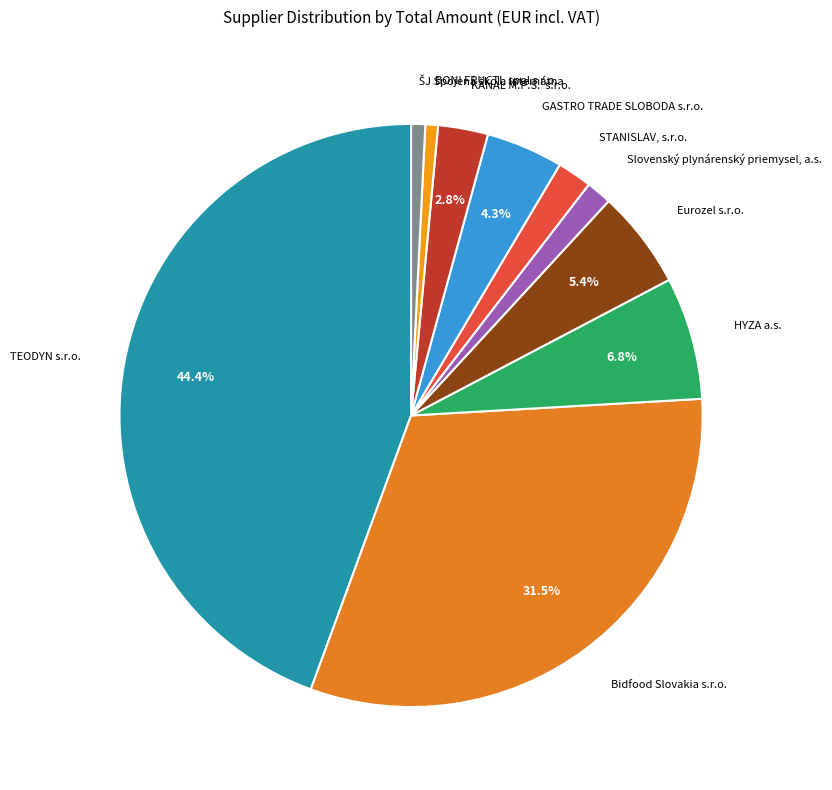

Is there a majority slice in this chart?

No